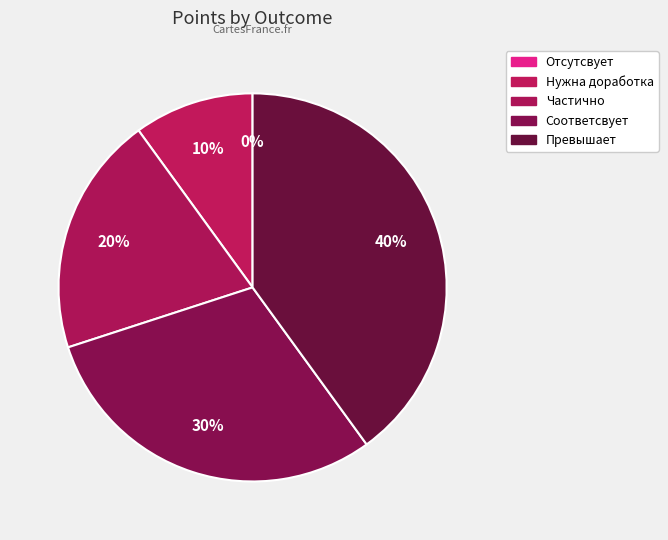

To the nearest percent, what is the combined percentage of Превышает требования and Нужна доработка?

50%